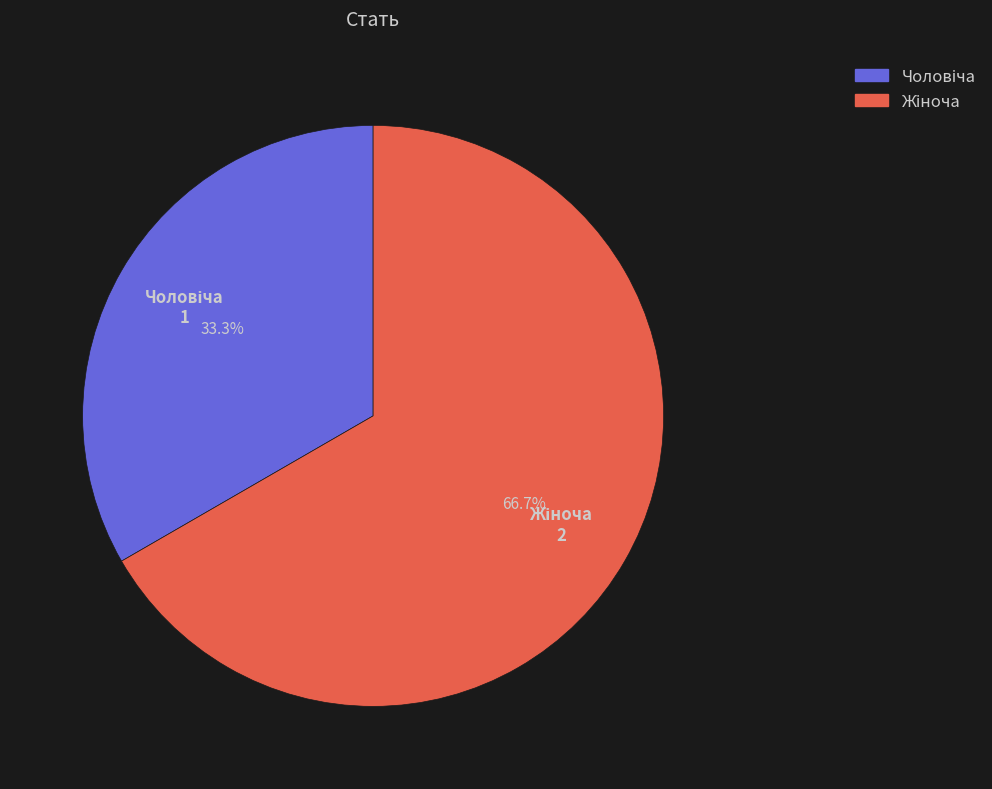

Is there a majority slice in this chart?

Yes